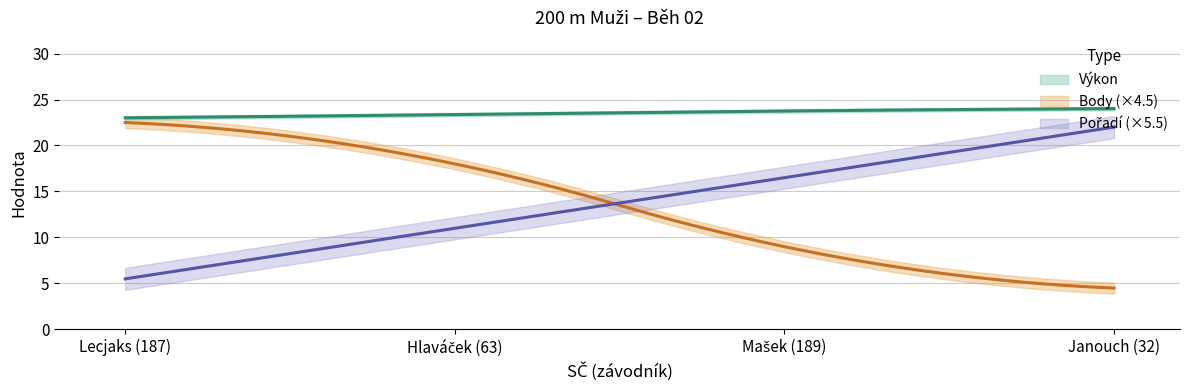

Which category has the lowest value in the Pořadí series?

187